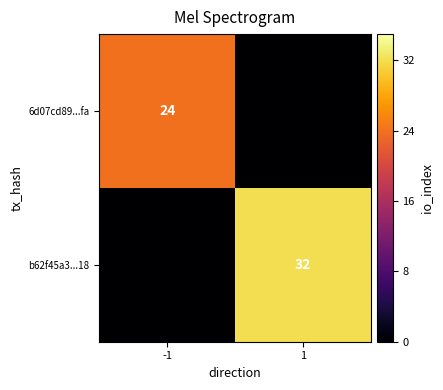

True or false: 6d07cd89...fa has a value of 16 at -1.

False